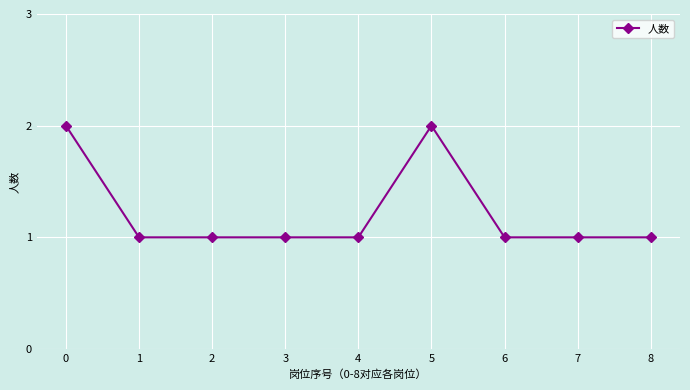

True or false: the data has more than 0 interior local peaks.

True